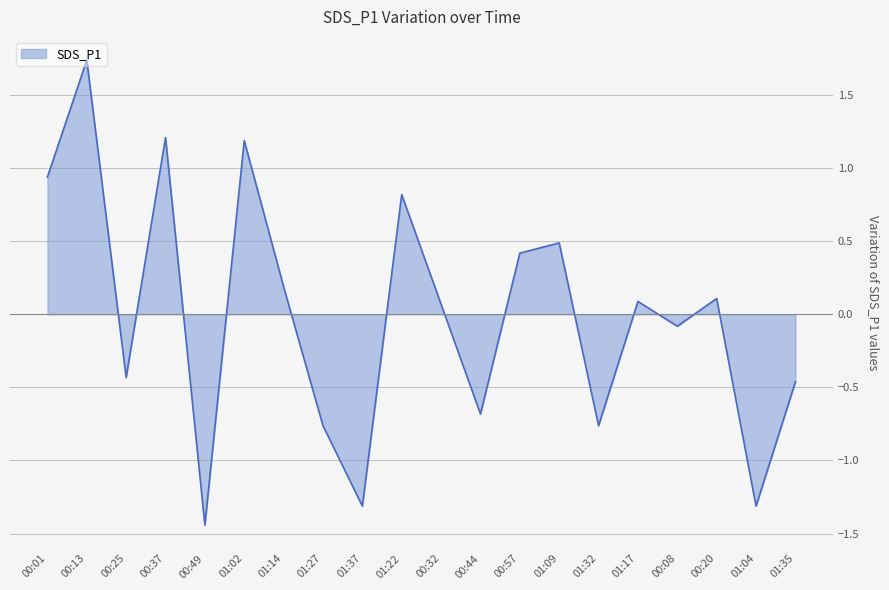

What position from the right is 00:08?

4